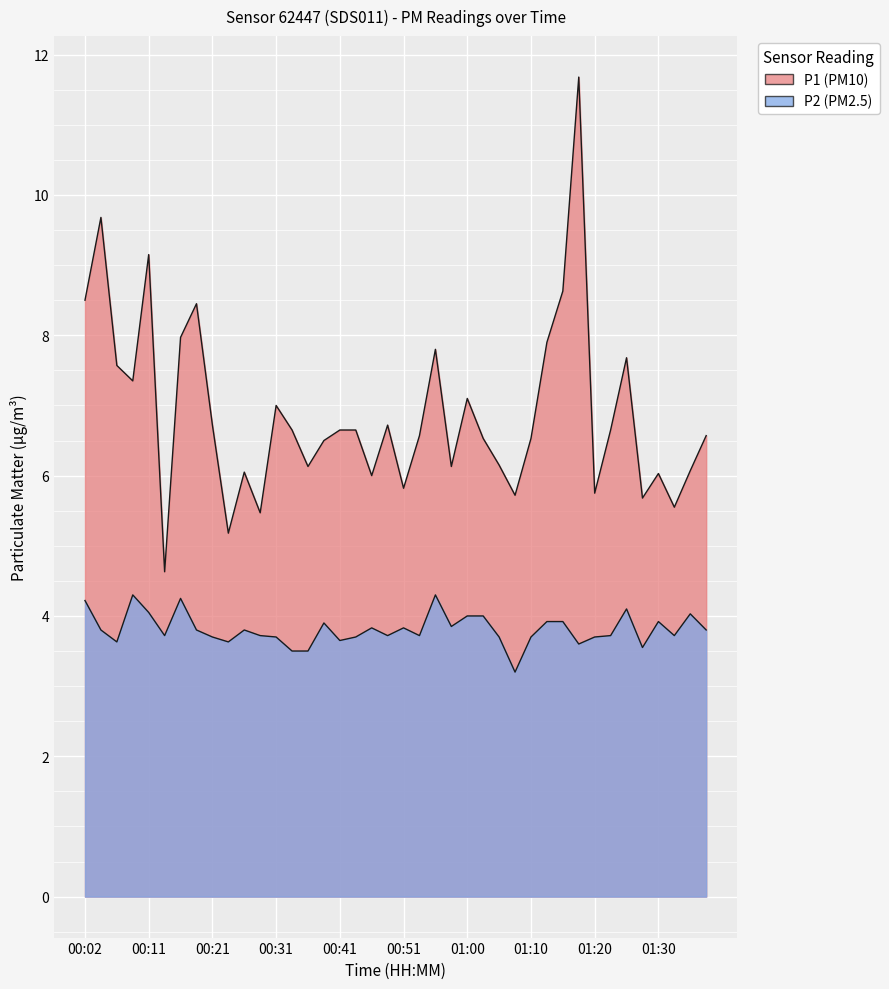

True or false: P1 and P2 cross at least once.

False